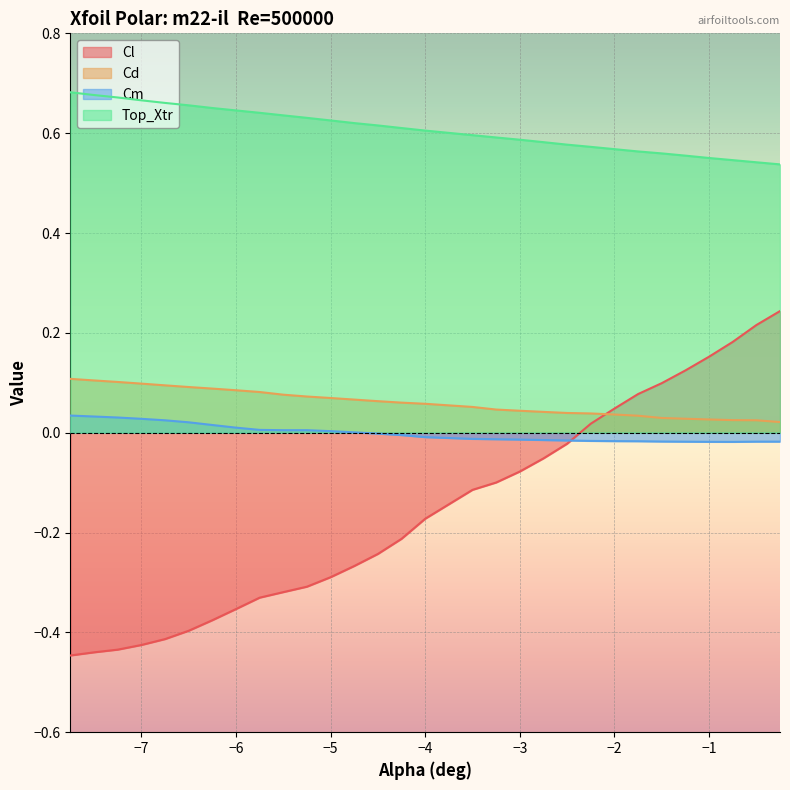

What is the label of the 20th point from the right?

-5.25